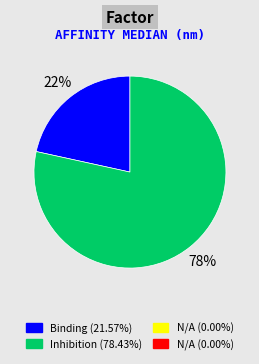

Is there any slice that represents more than half of the pie?

Yes